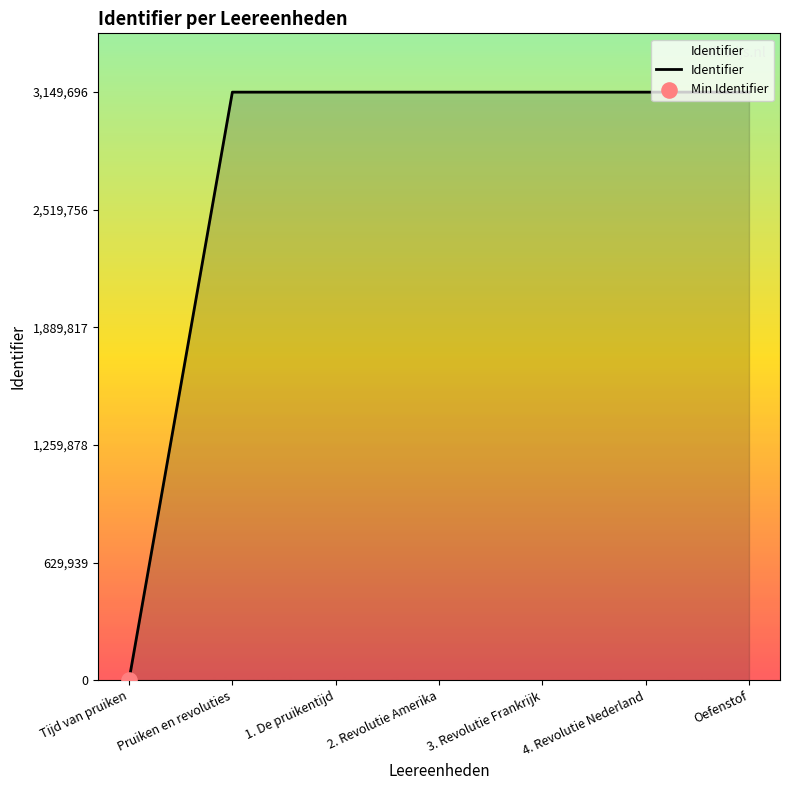

What is the change in value from Pruiken en revoluties to Oefenstof?

+13